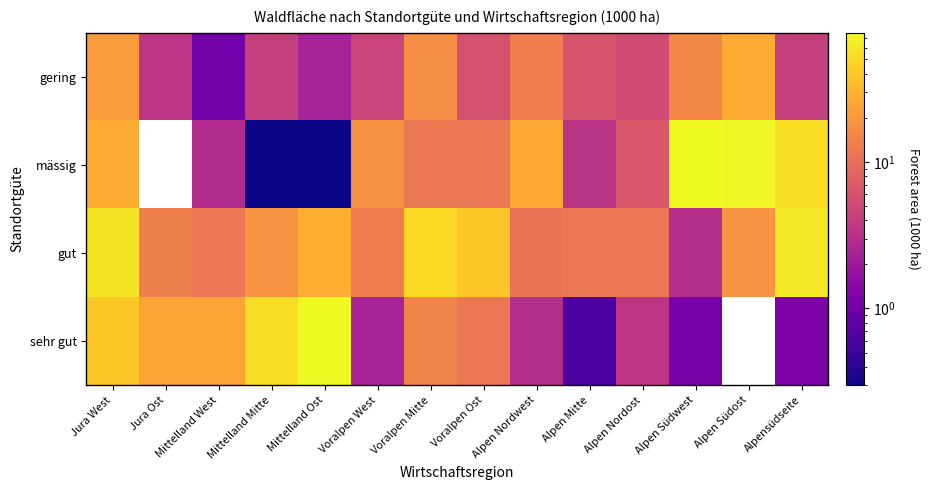

How many distinct data groups are displayed?

4